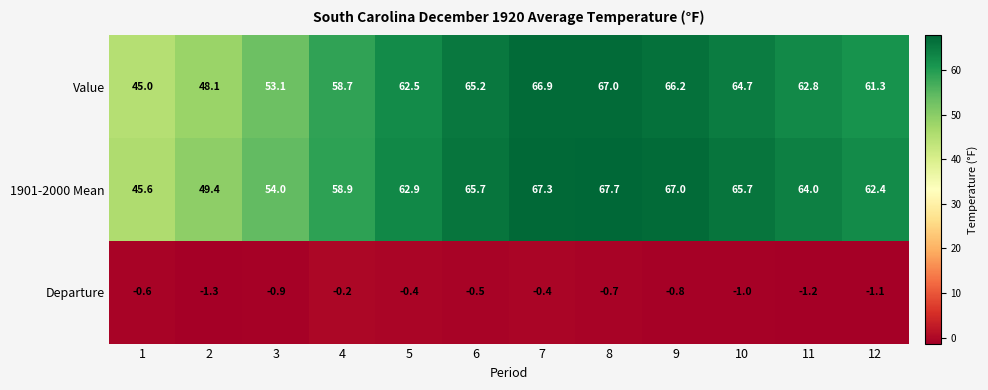

At which label is Departure closest to 0?

4